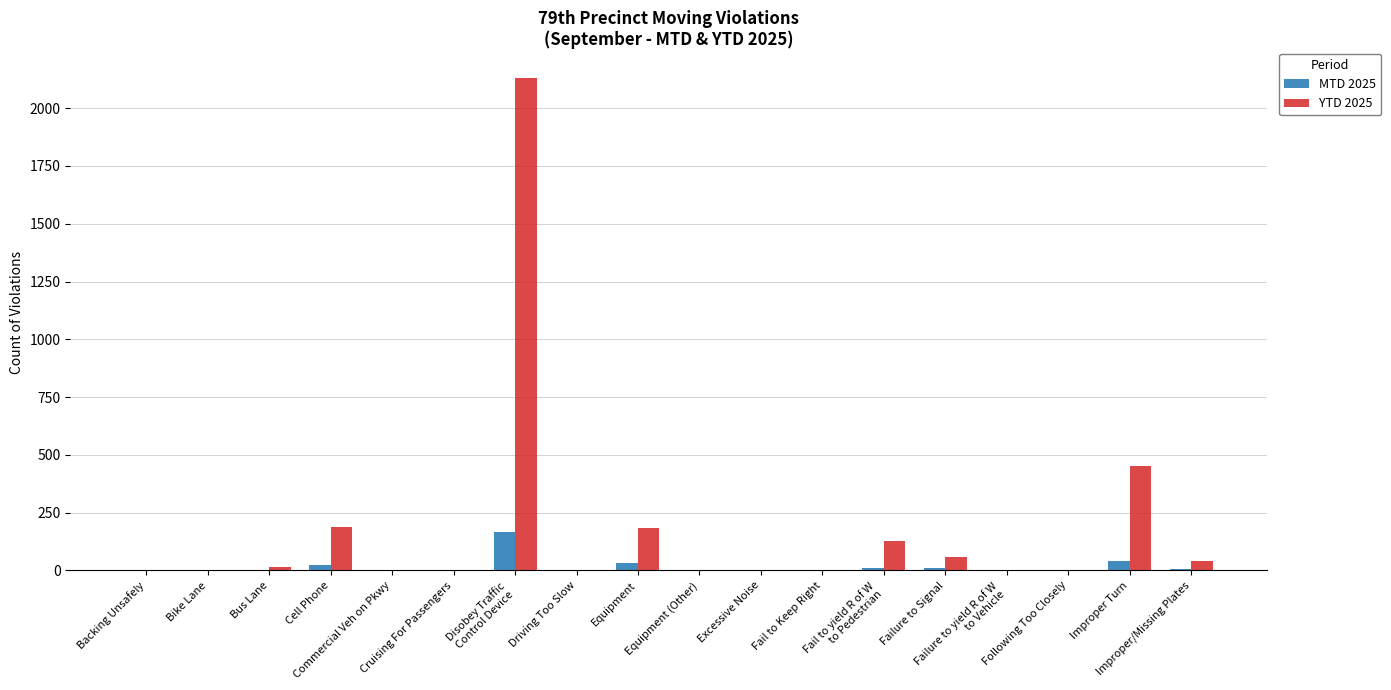

How many categories are shown in the chart?

18